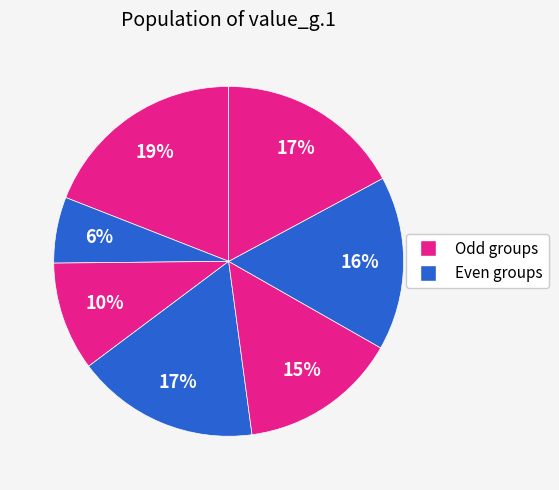

How many slices are in this pie chart?

7